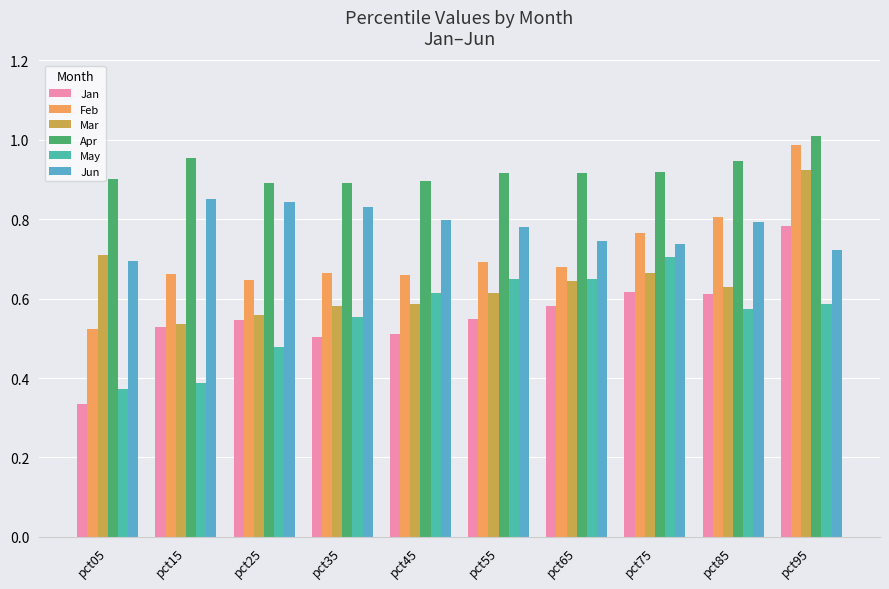

Which category has the highest value in the Jan series?

pct95